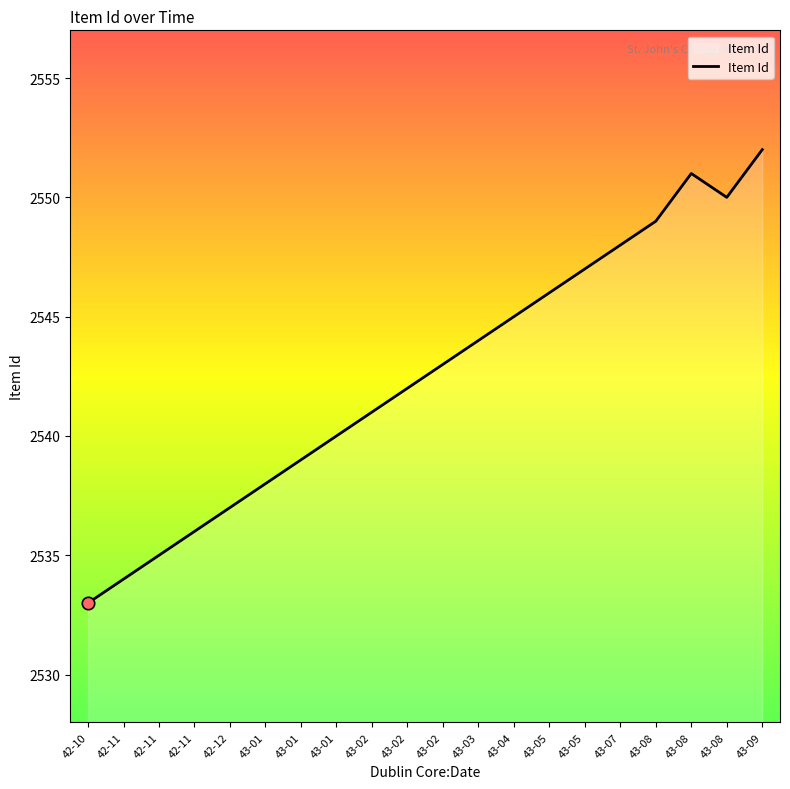

What is the change in value from 42-11 to 43-02?

+7